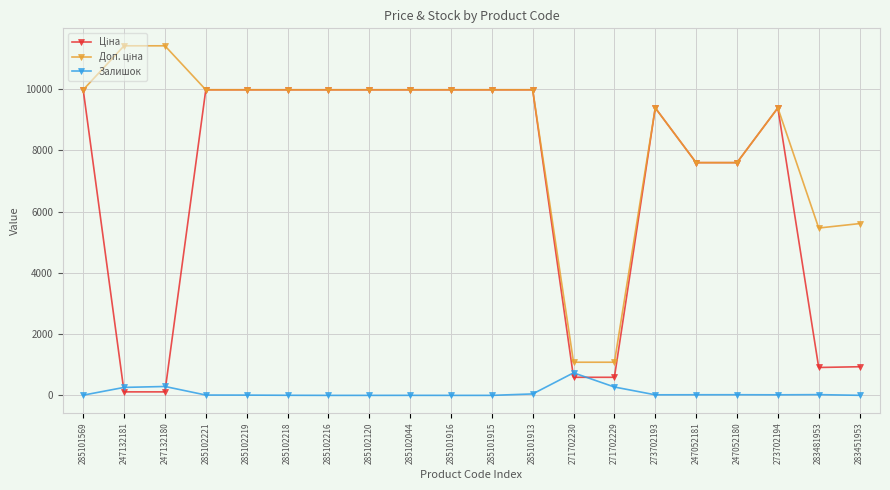

Is it true that Залишок equals 7.0 at 285101569?

True